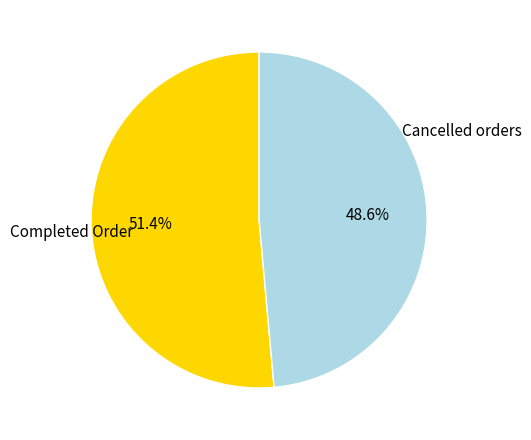

Rank the categories by value from highest to lowest.

Completed Order, Cancelled orders